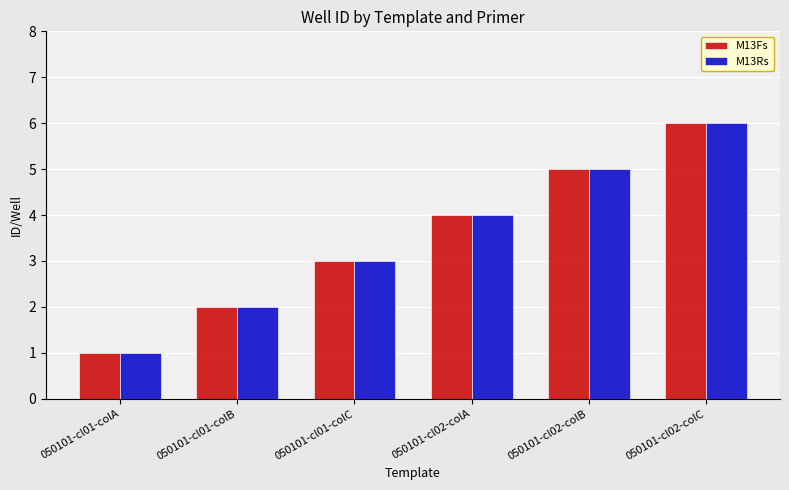

What is the sum of the M13Fs values at 050101-cl02-colC and 050101-cl01-colC?

9